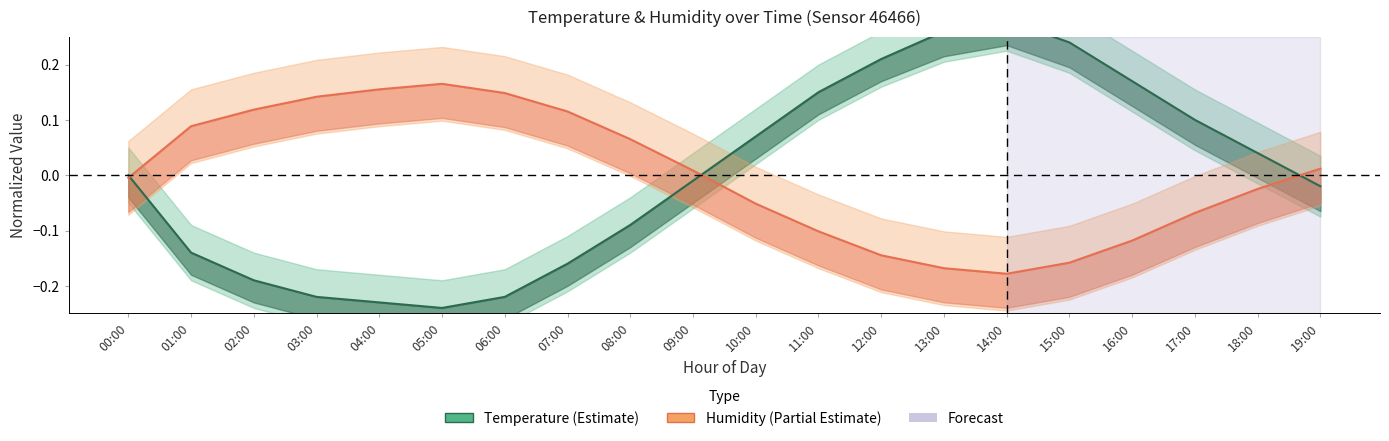

What is the minimum value for Temperature (Estimate)?

-0.2